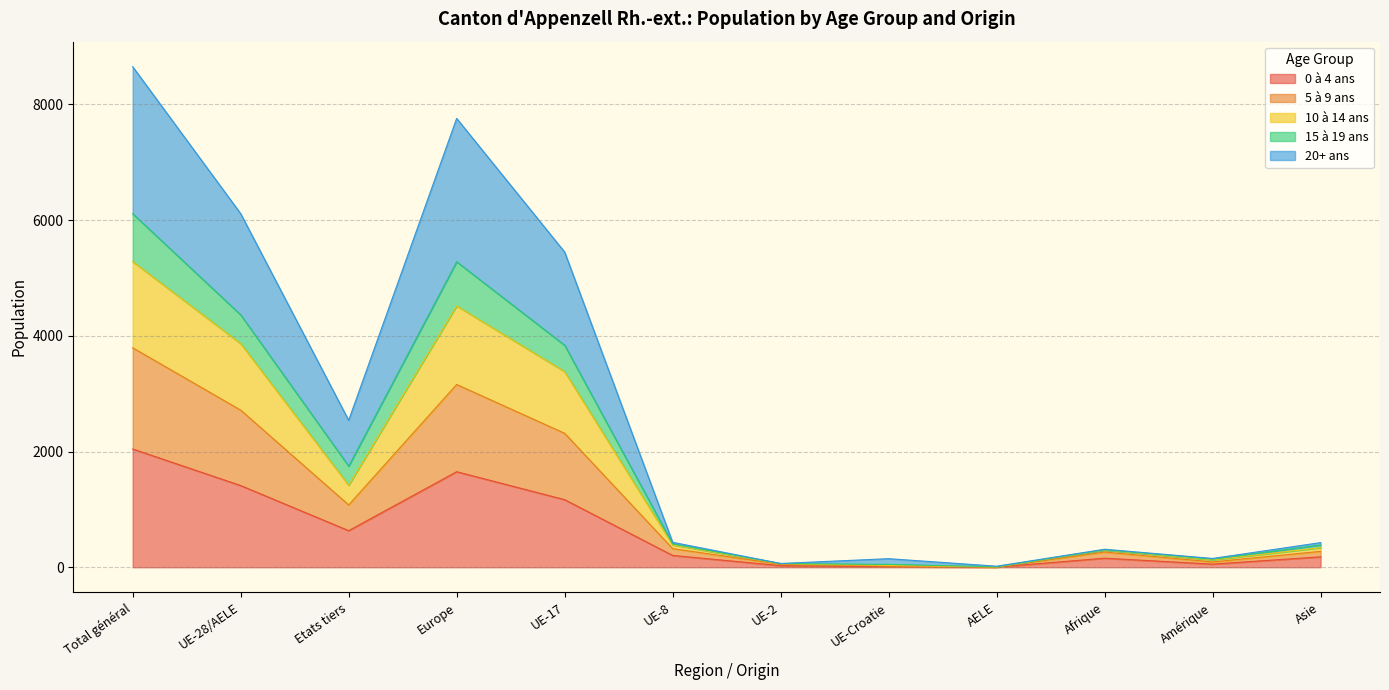

Which category has the highest value in the 0 à 4 ans series?

Total général